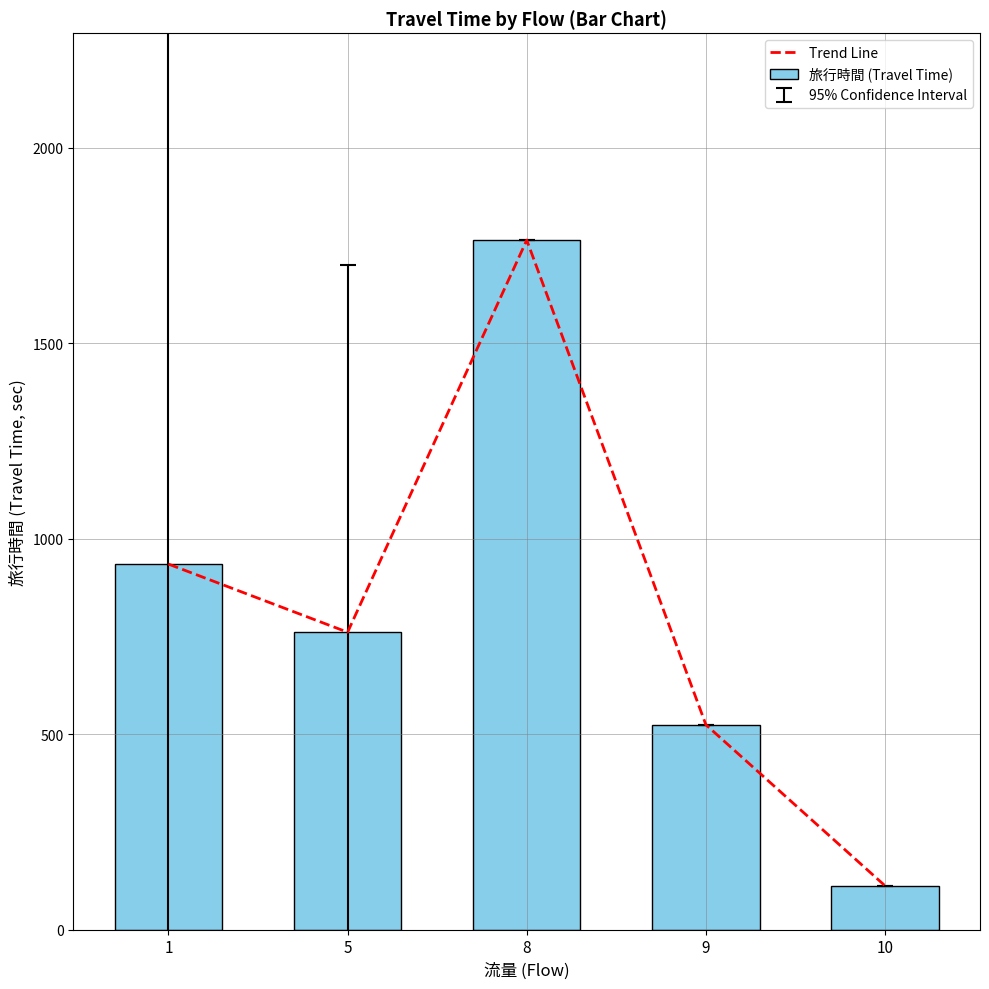

Reading right to left, list all the values displayed in this chart.

Trend Line: 112.0	524.0	1764.0	760.8	935.1
旅行時間 (Travel Time): 112.0	524.0	1764.0	760.8	935.1